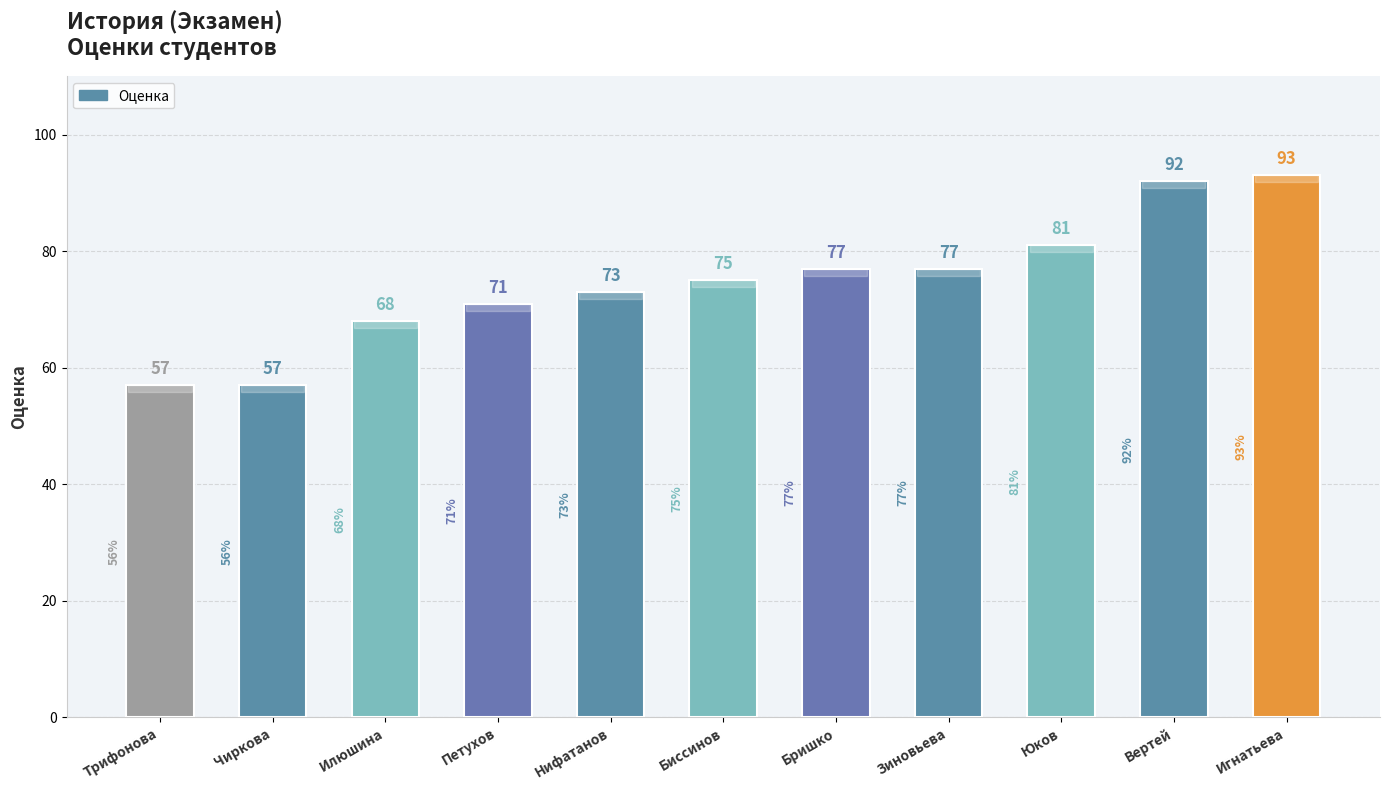

What is the average value?

75